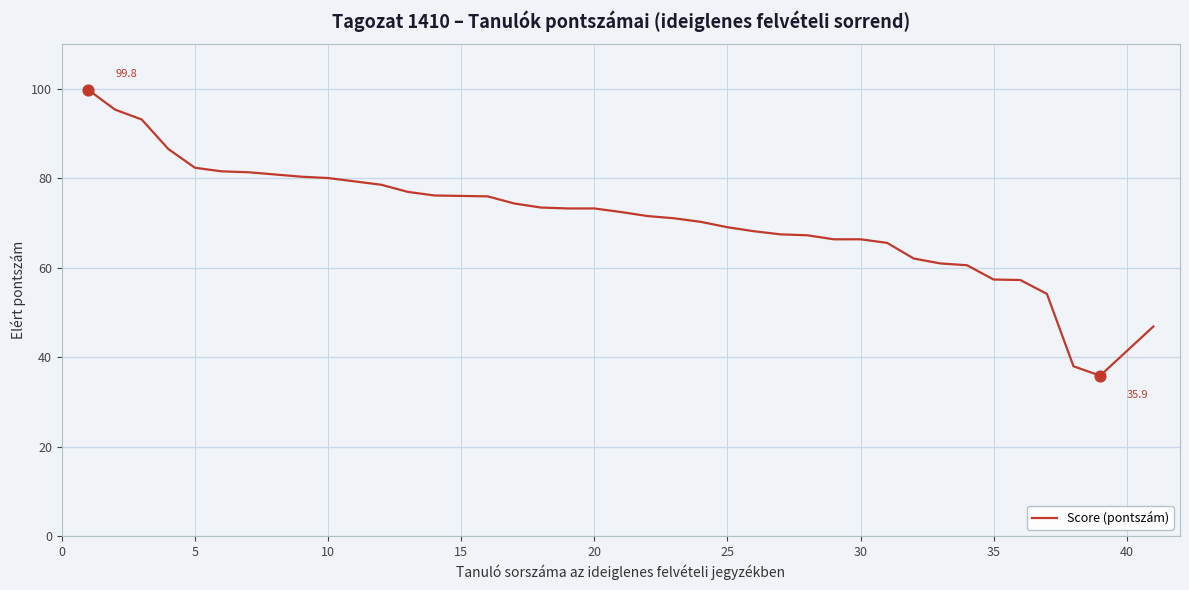

What is the greatest value displayed?

99.8